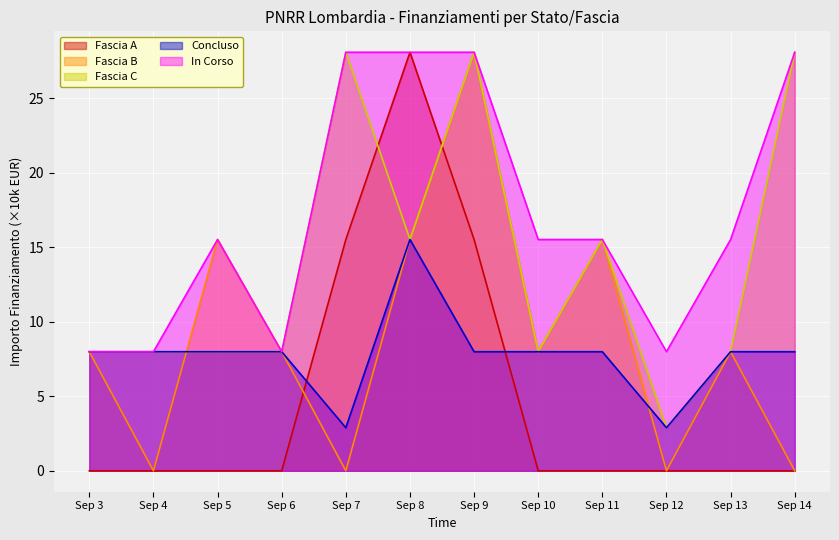

How many times do Concluso and Fascia B cross each other?

2